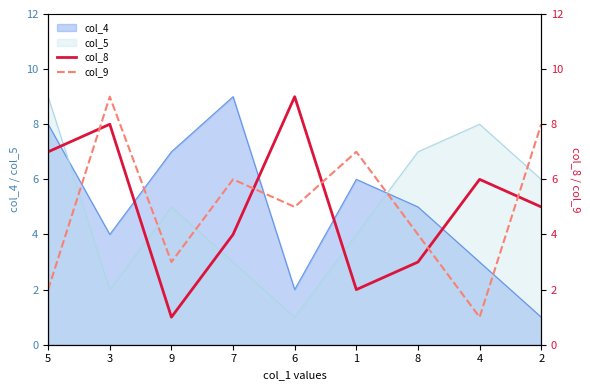

What is the difference between the maximum and minimum values in the col_9 series?

8